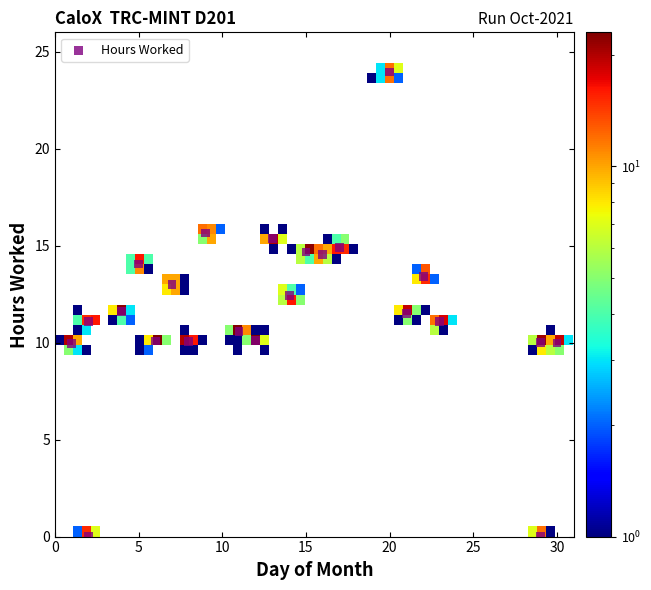

What is the range of X values (max minus min)?

29.0